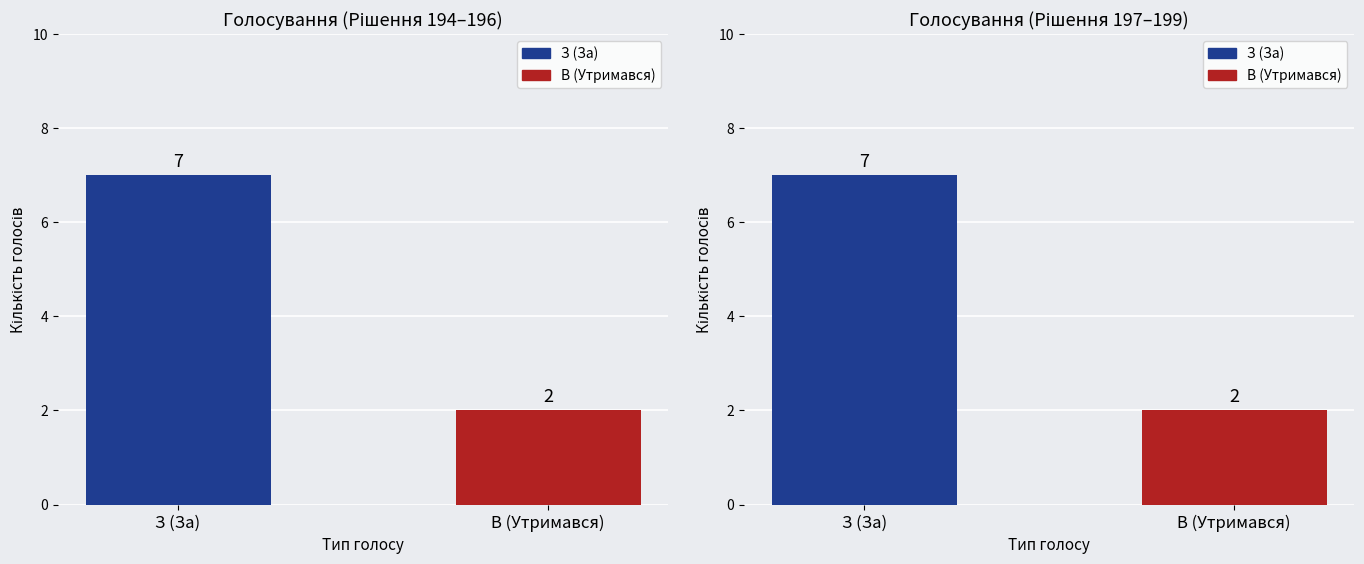

What is the sum of the З (За) values at Рішення 194-196 and Рішення 197-199?

14